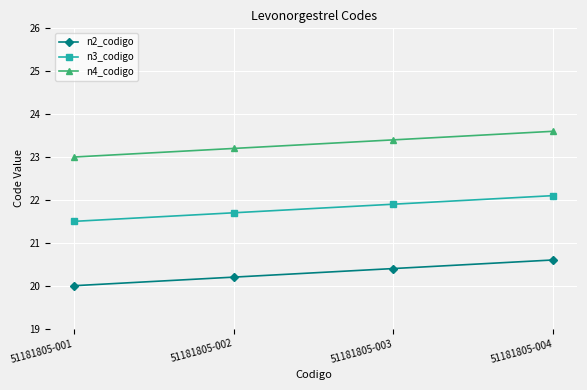

Is it true that n4_codigo equals 23.4 at 51181805-003?

True